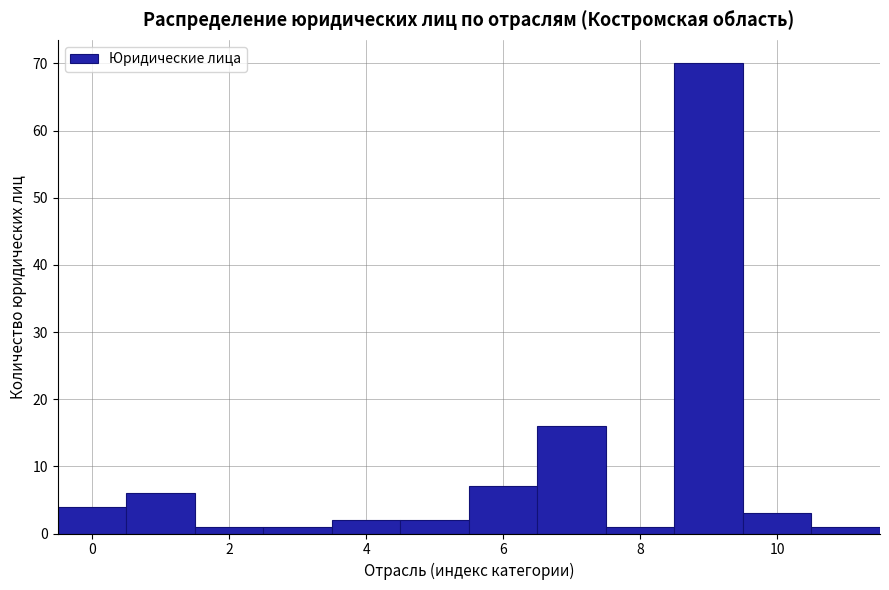

What is the height of the bar covering 10.5 to 11.5 on the x-axis? Neither the bar edges nor the heights are printed on the chart, so give them approximately, as read against the axes.

1